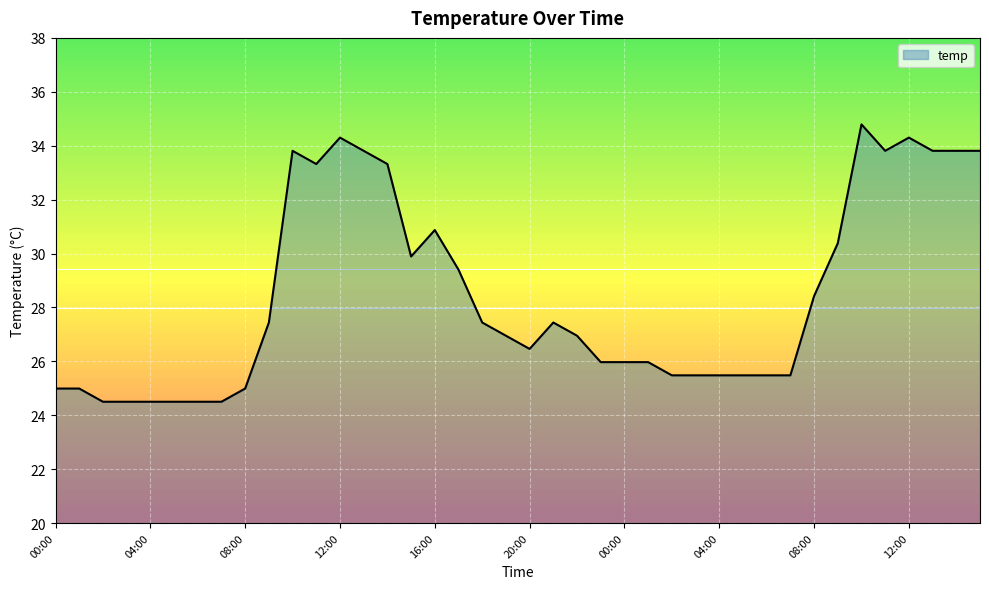

Count the number of categories in the chart.

40